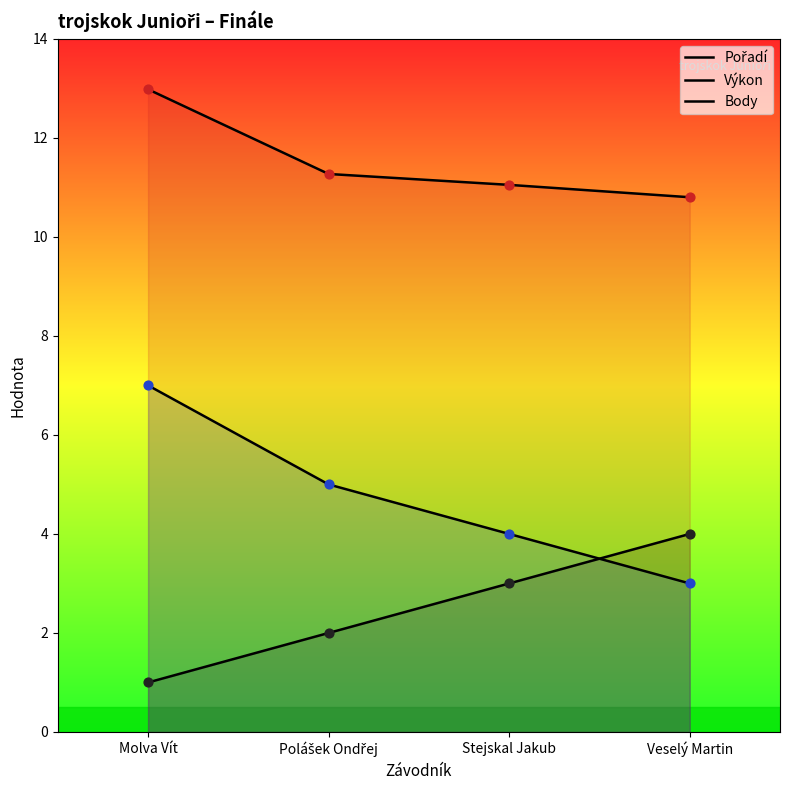

Which series reaches the maximum Y coordinate?

Výkon